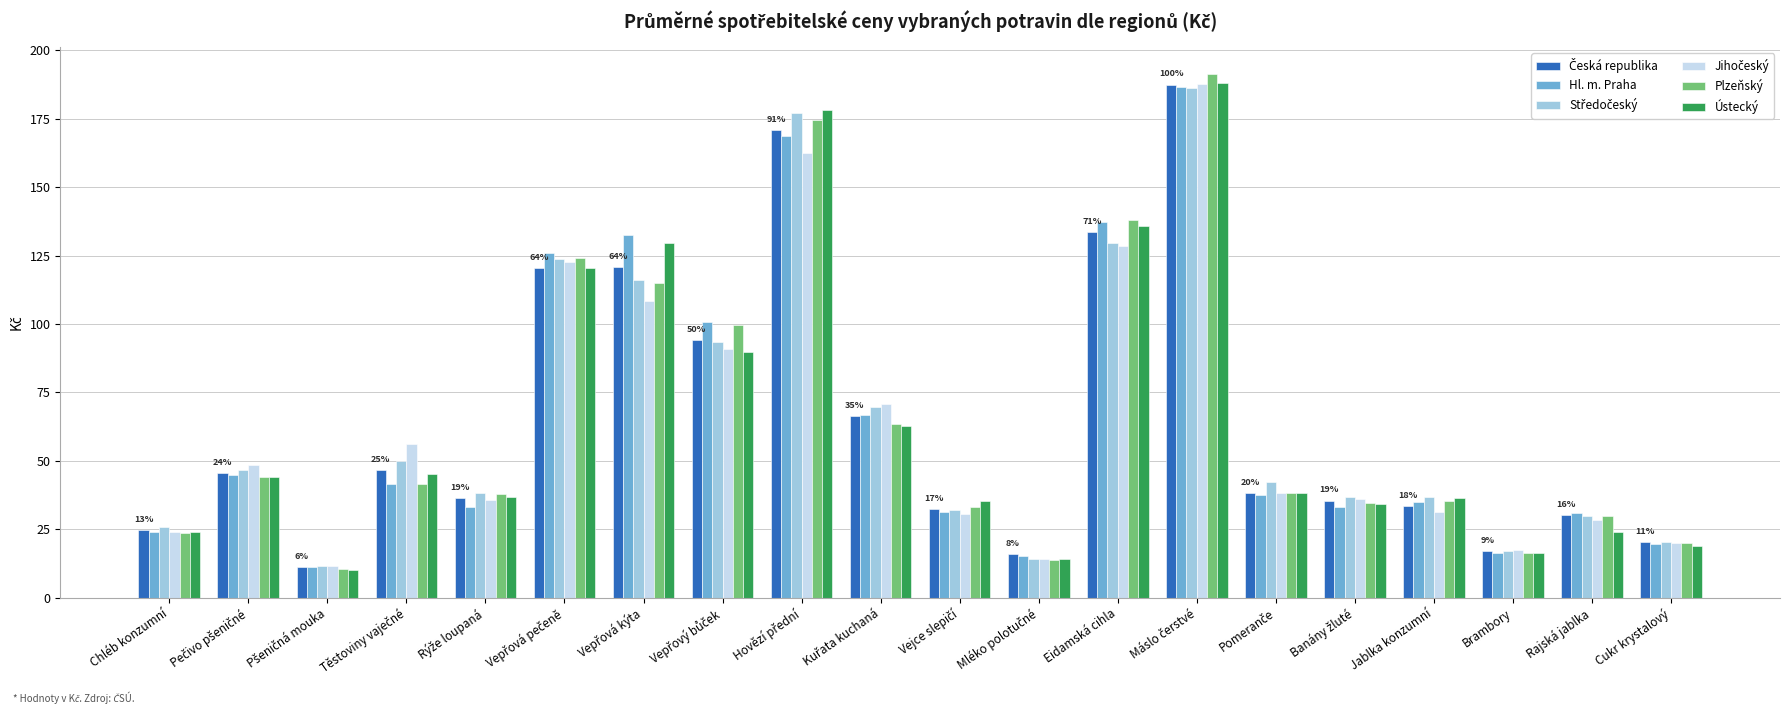

What is the total value across all series at Eidamská cihla?

802.7